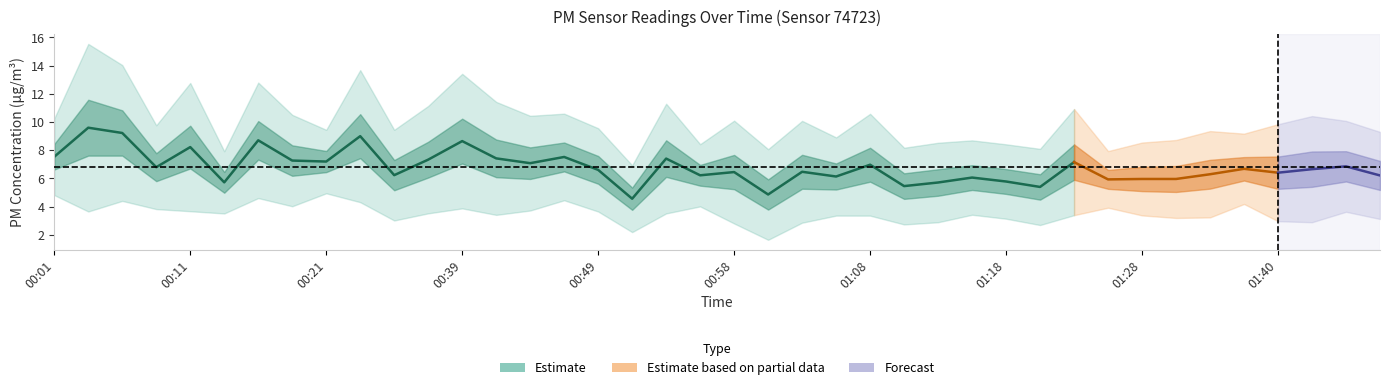

Is it true that P2 equals 3.0 at 00:16?

False